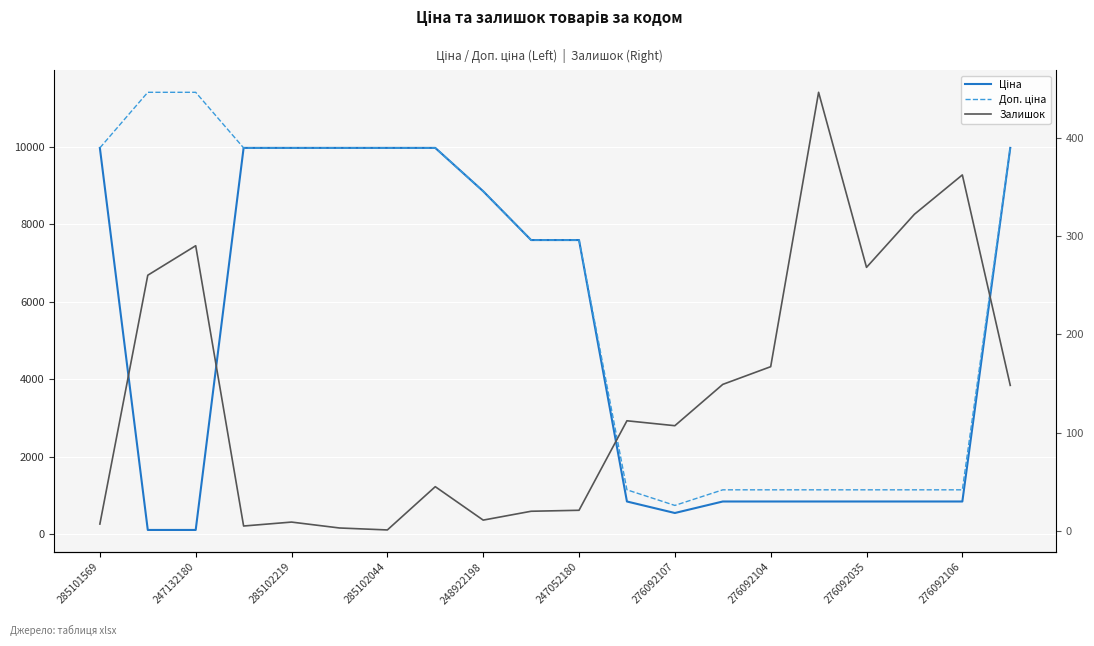

What is the lowest value of the Доп. ціна series?

747.0